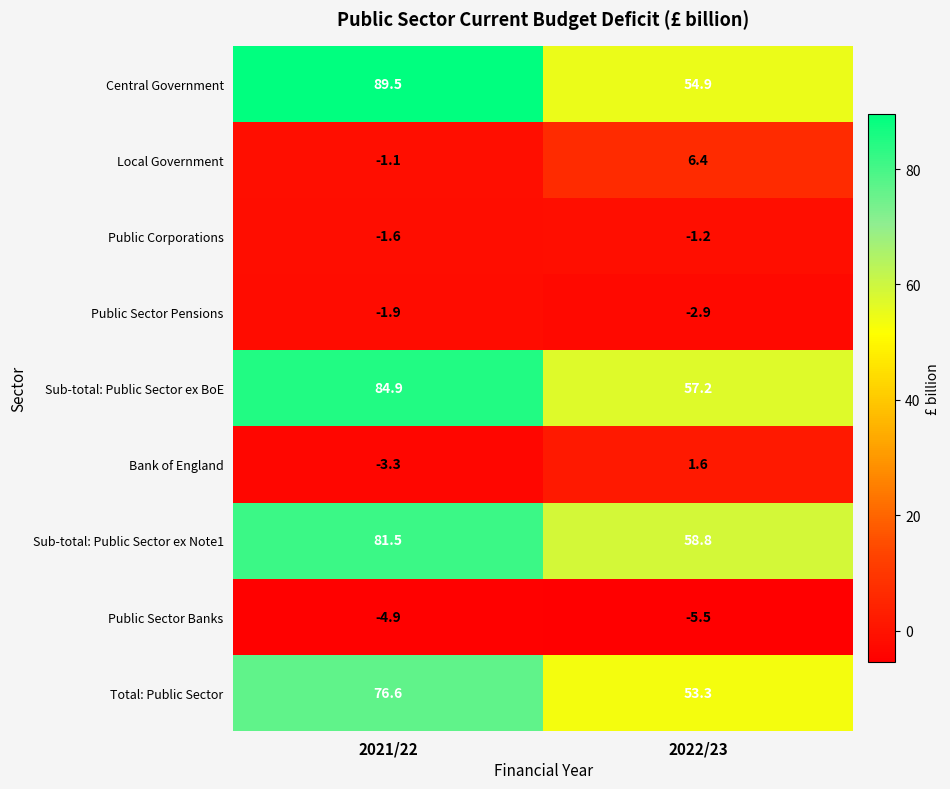

At which category is the sum across all series the highest?

2021/22